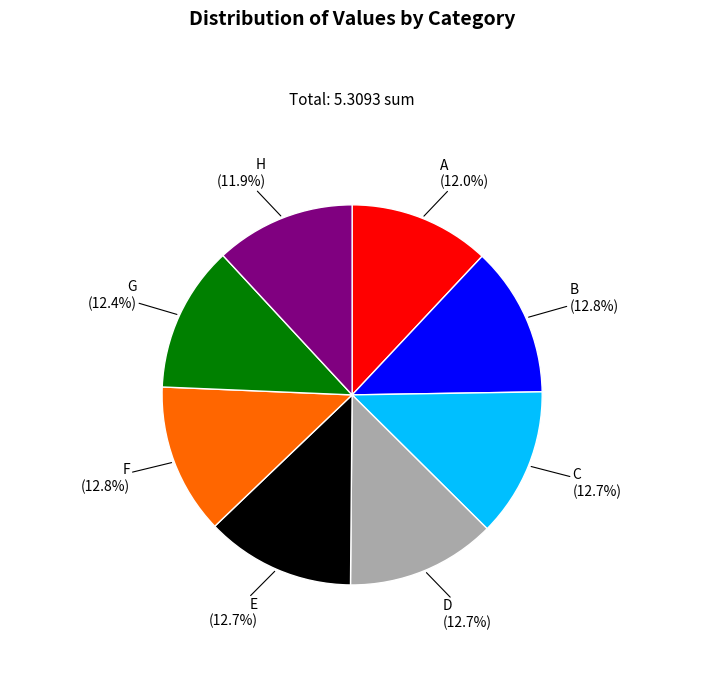

Is there a majority slice in this chart?

No